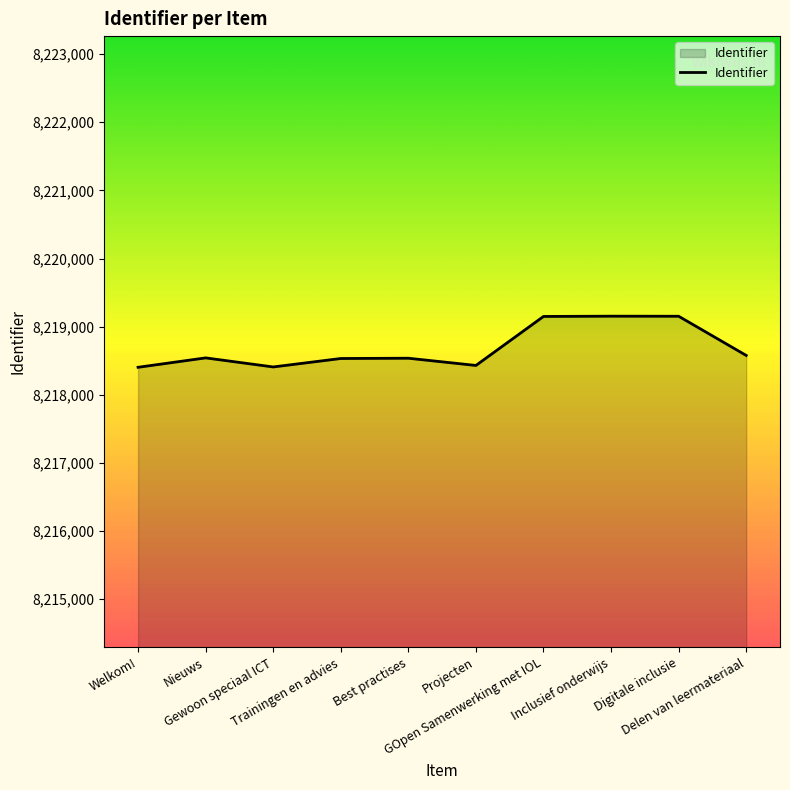

Which has a higher value, Trainingen en advies or Digitale inclusie?

Digitale inclusie